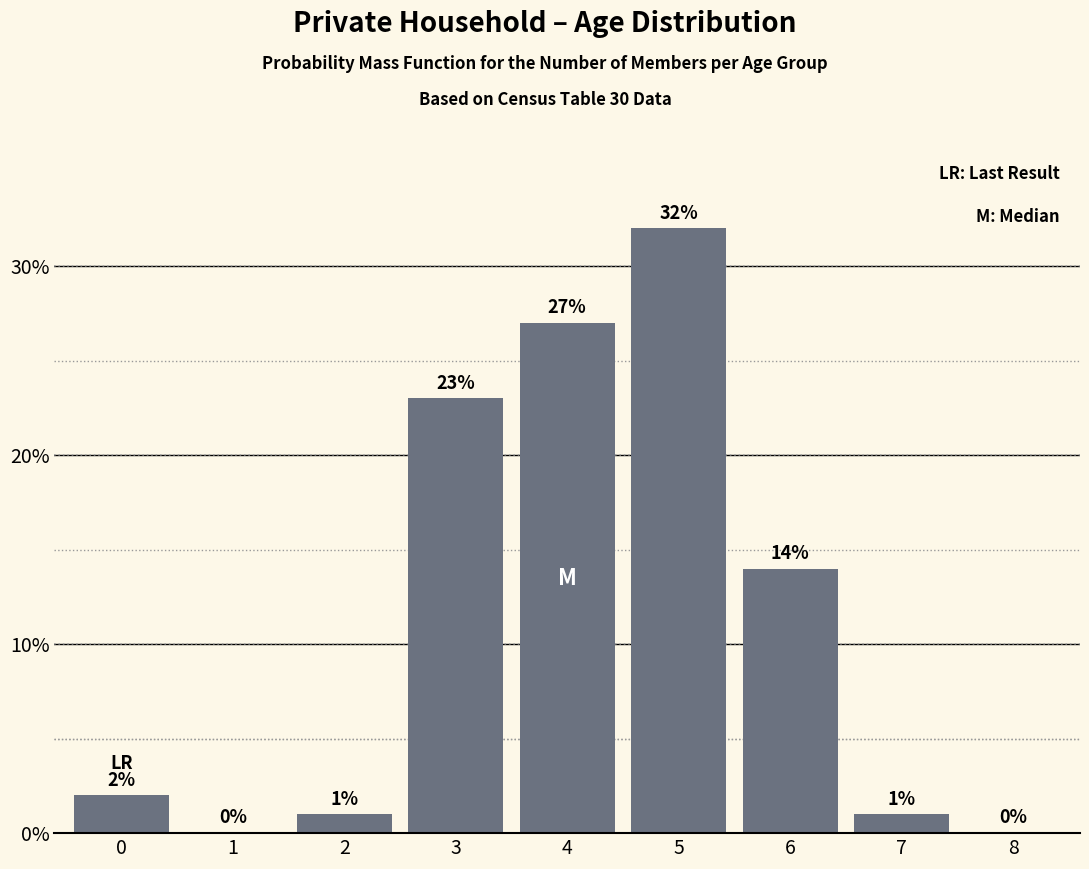

Reading left to right, what are all the values shown in this chart?

0=2	1=0	2=1	3=23	4=27	5=32	6=14	7=1	8=0